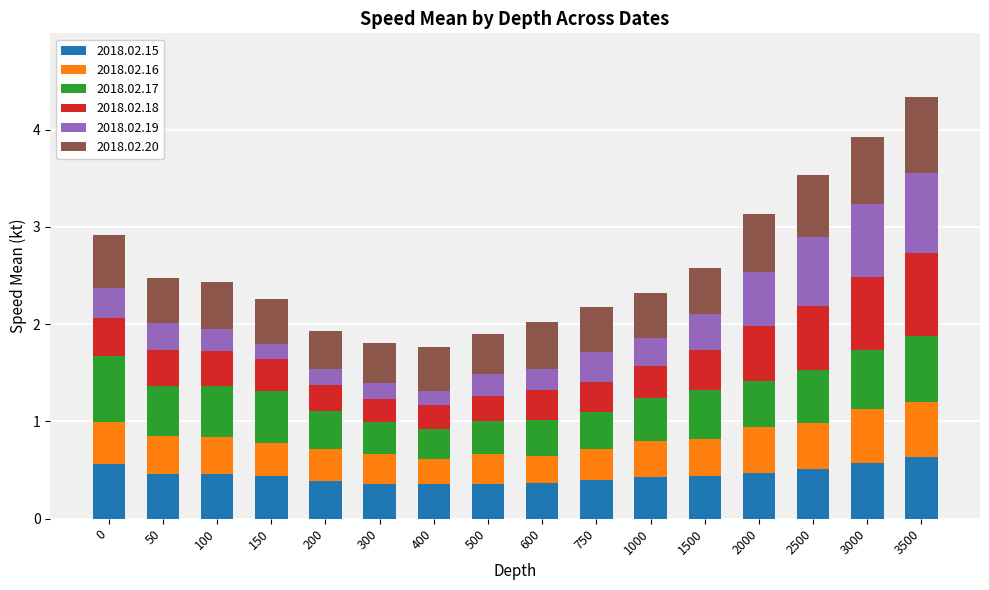

What is the total value across all series at 300?

1.8